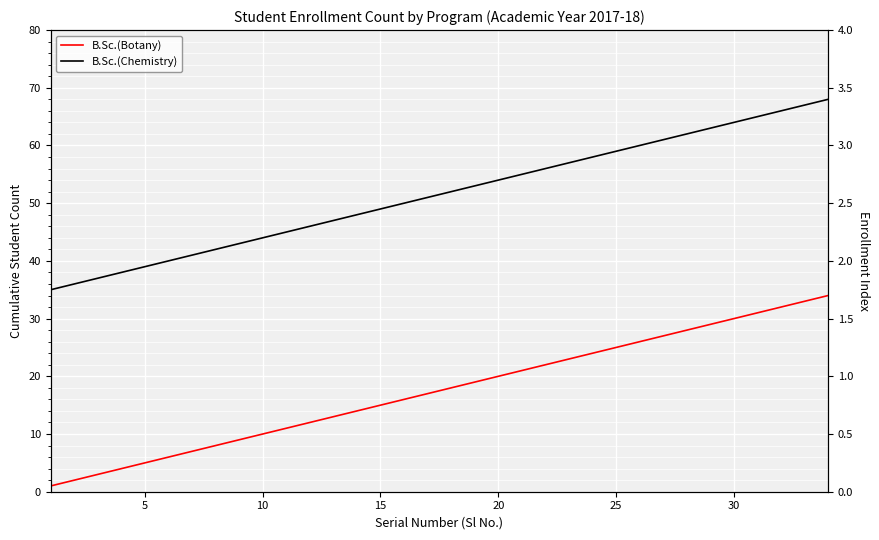

How many values in the B.Sc.(Chemistry) series exceed 52?

16